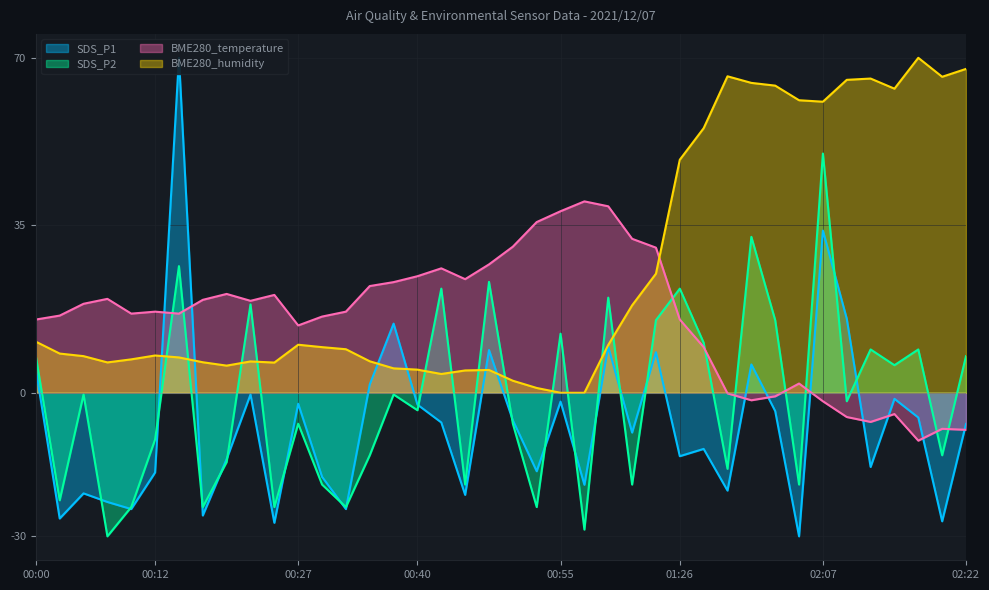

Where is the first local minimum for SDS_P2?

00:03